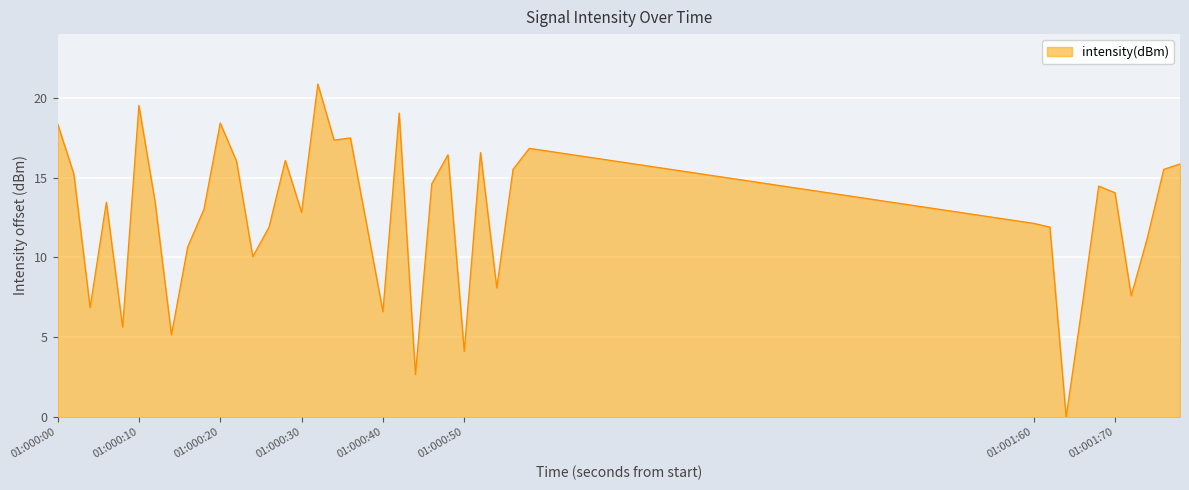

What is the difference between the maximum and minimum values?

20.9